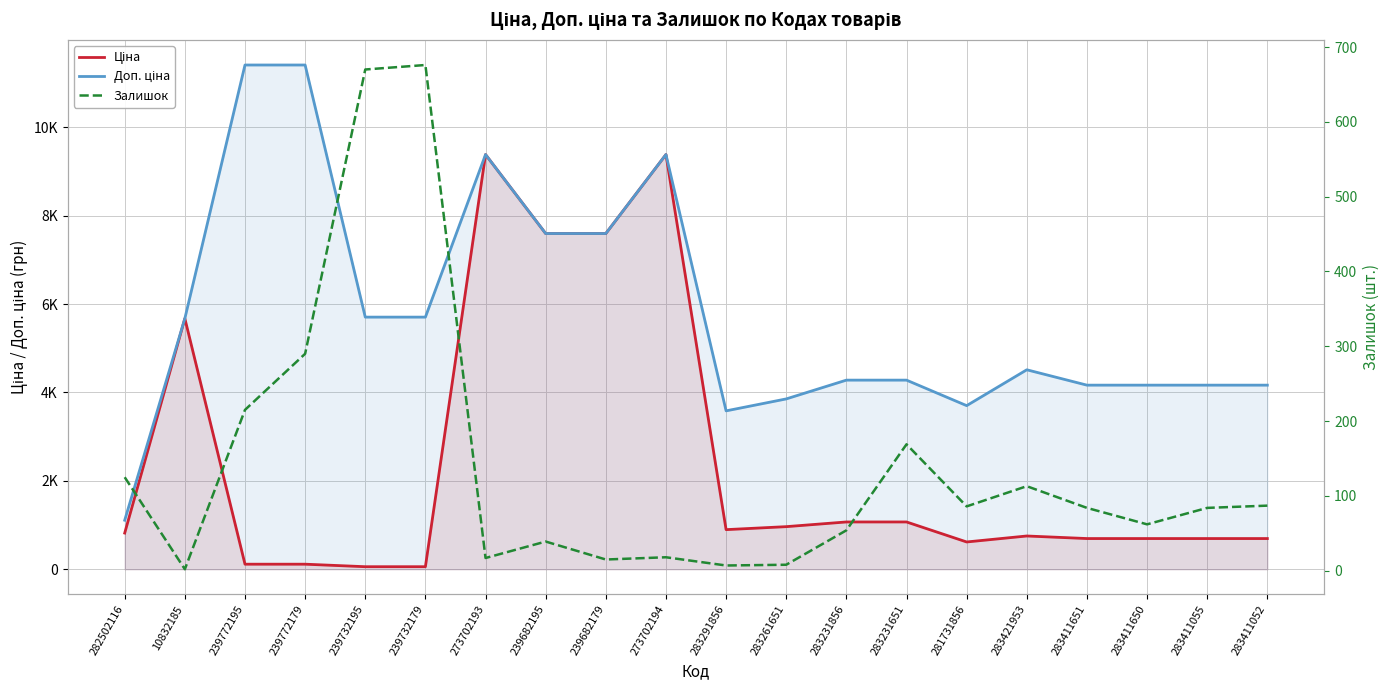

True or false: Ціна has a value of 895.9 at 283291856.

True